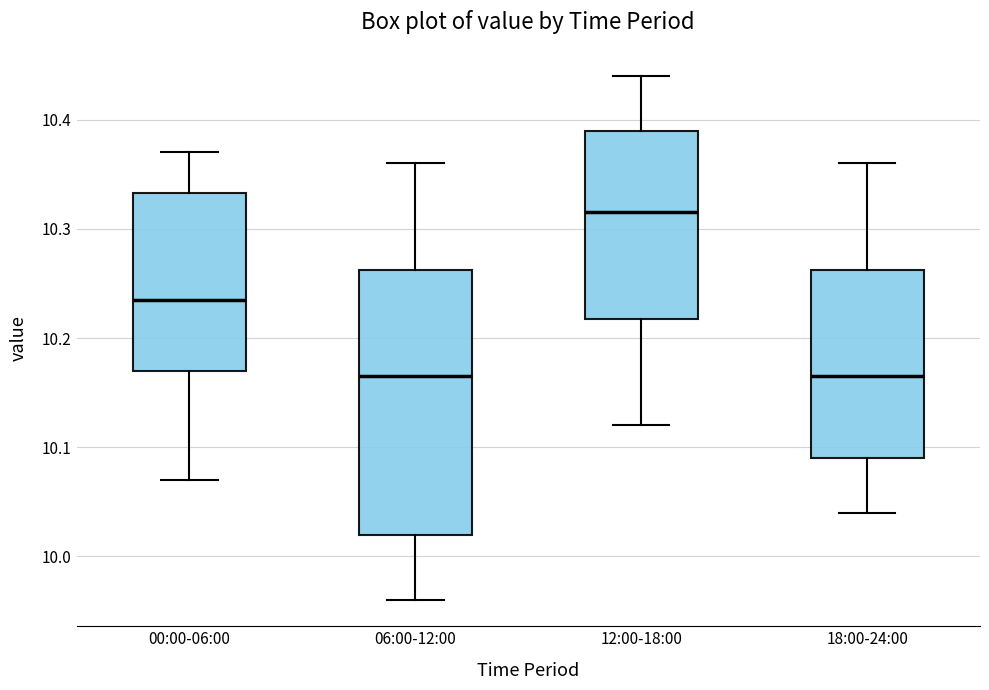

Reading left to right, read every box against the y-axis: the position of its median line, the range the box covers, and the ends of its whiskers. The values are not printed on the chart, so give them approximately, as read against the axis.

00:00-06:00: median 10.24, box 10.17 to 10.33, whiskers 10.07 to 10.37
06:00-12:00: median 10.17, box 10.02 to 10.26, whiskers 9.96 to 10.36
12:00-18:00: median 10.32, box 10.22 to 10.39, whiskers 10.12 to 10.44
18:00-24:00: median 10.17, box 10.09 to 10.26, whiskers 10.04 to 10.36